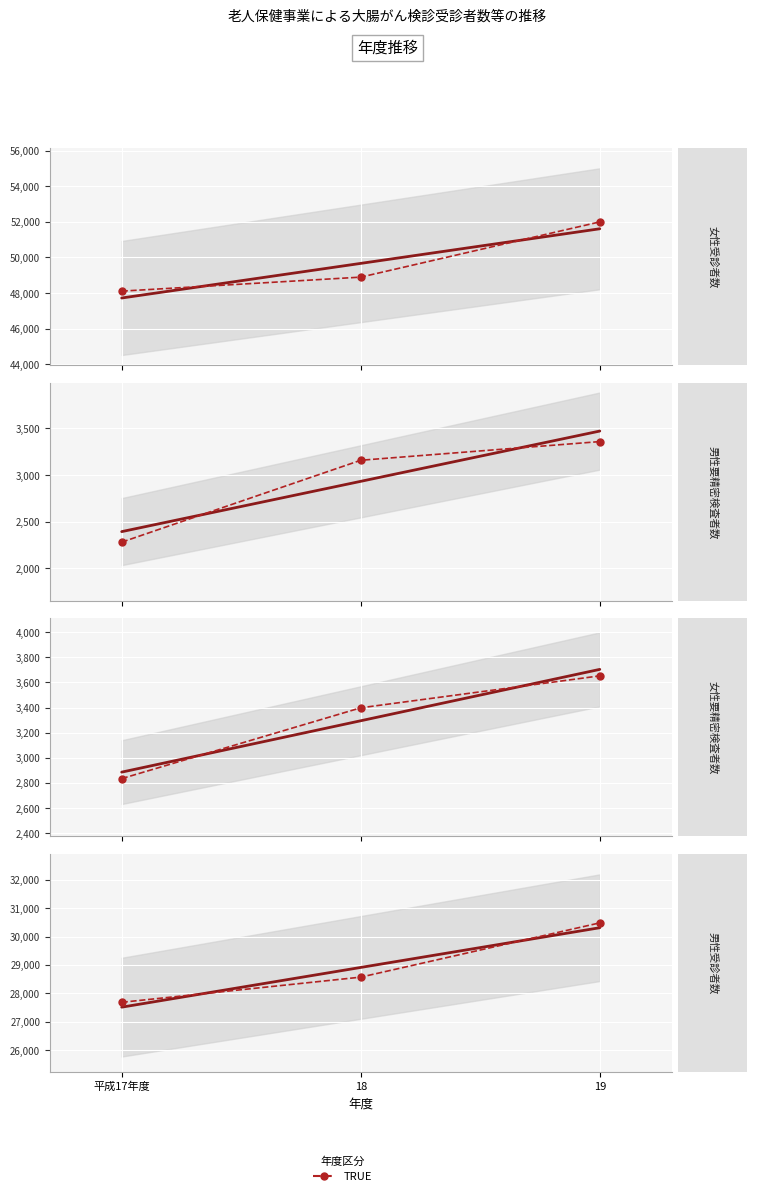

At which category does the chart reach its peak across all series?

19